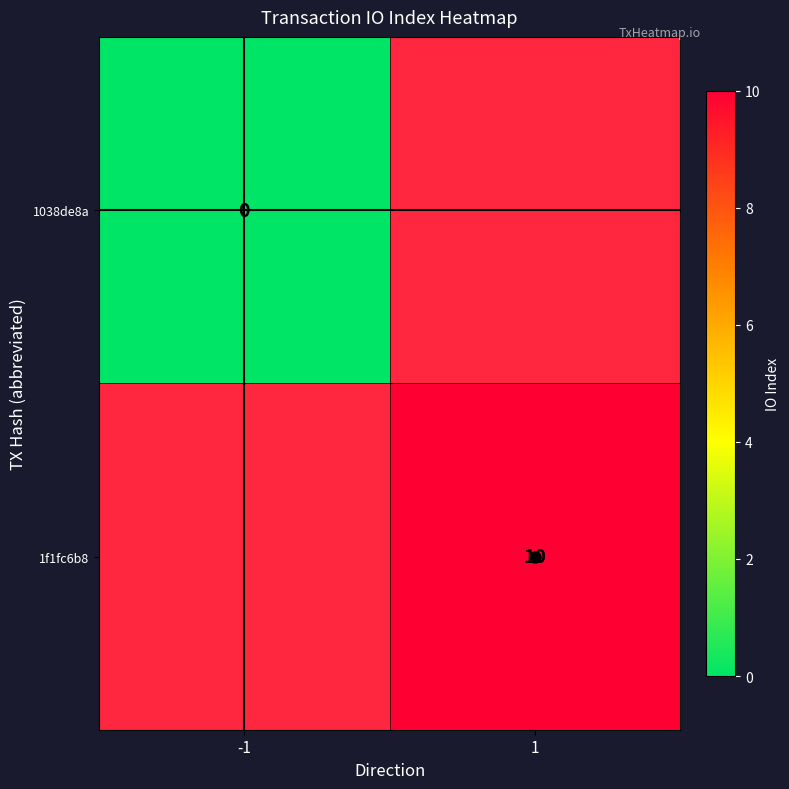

Which category has the lowest value across all series?

-1